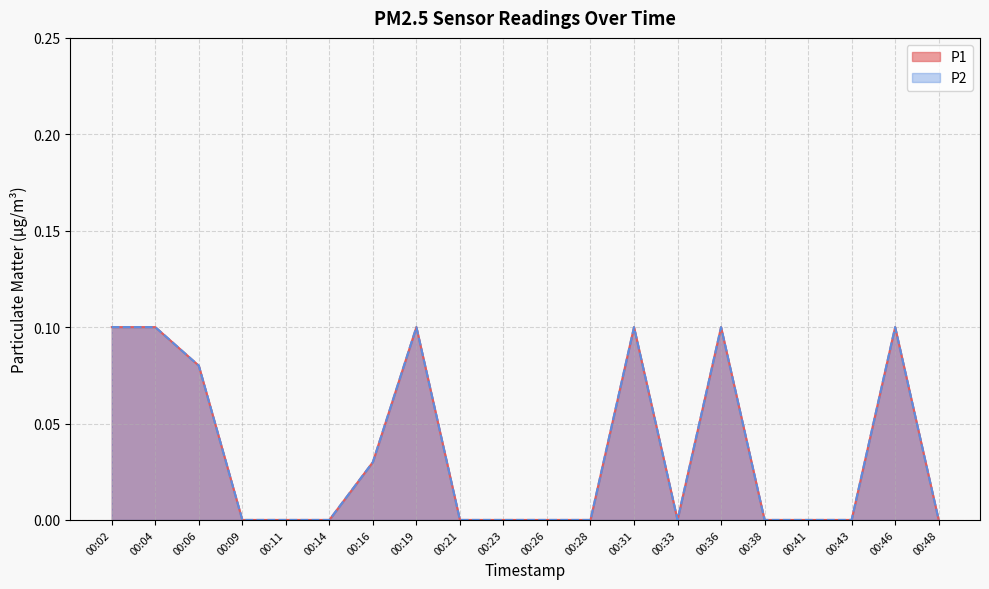

How many interior local peaks does the P2 series have?

4